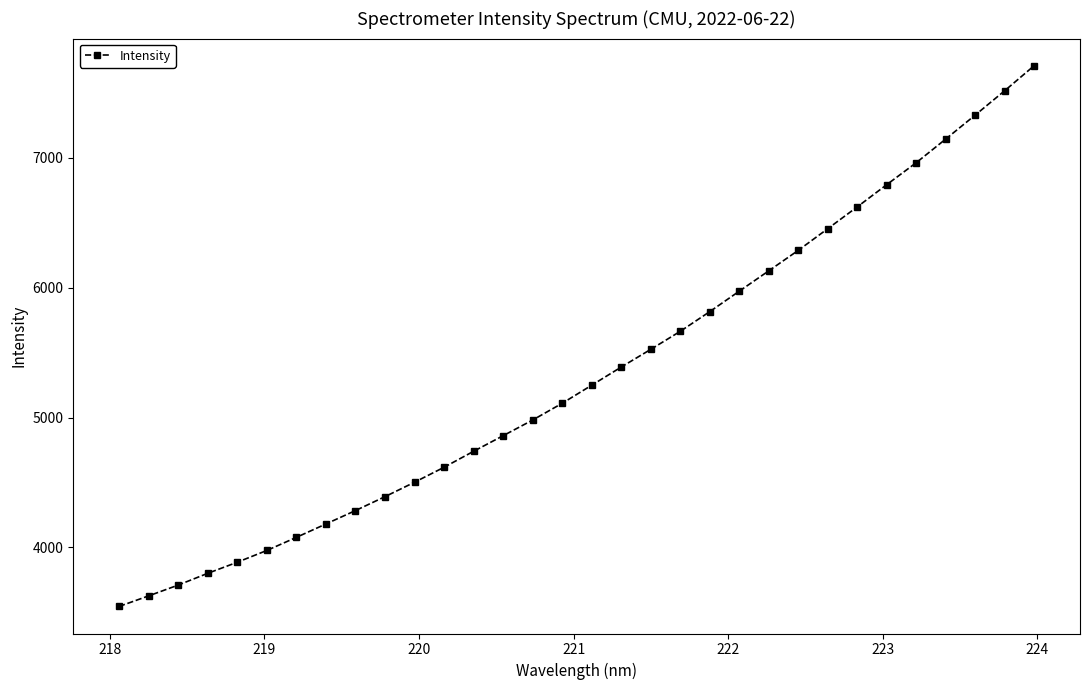

What is the average value?

5339.3